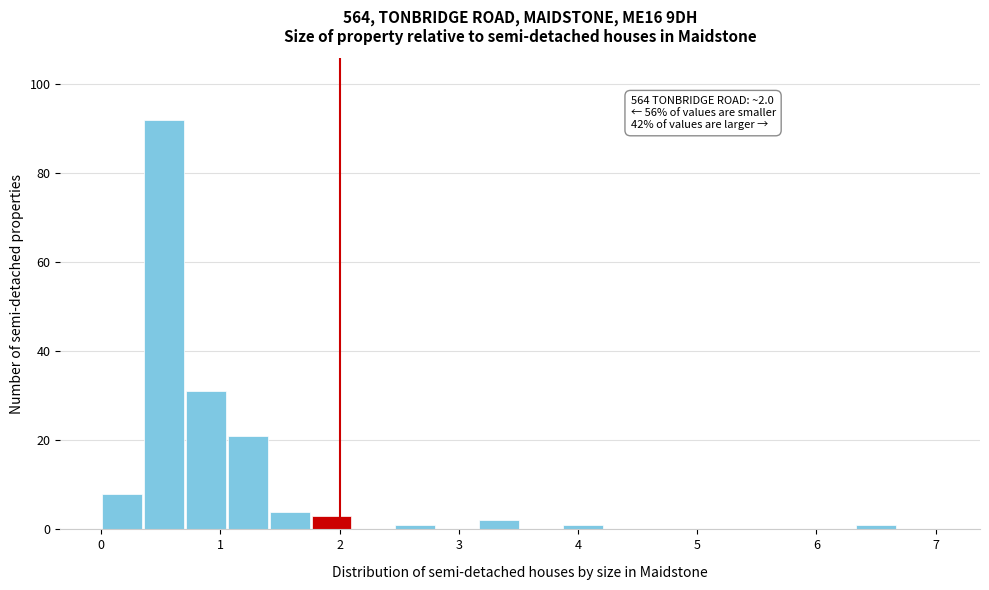

Read against the x-axis, roughly where is the centre of the tallest bar?

0.5